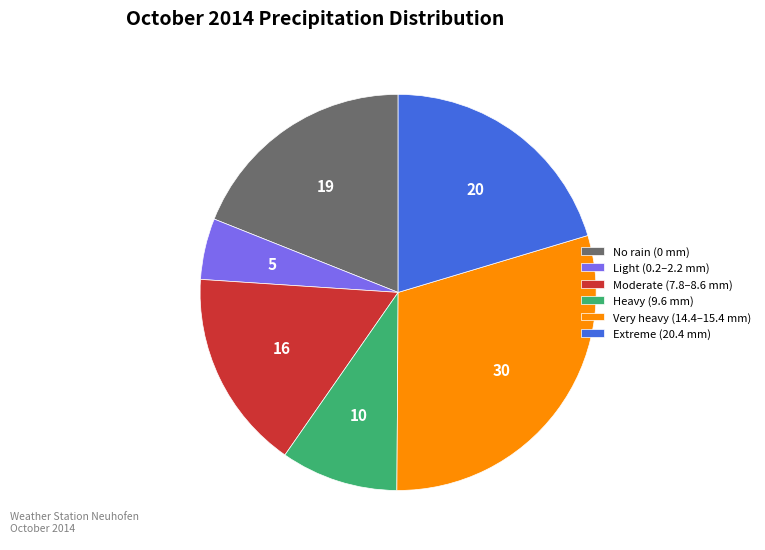

Count the number of slices in the pie.

6